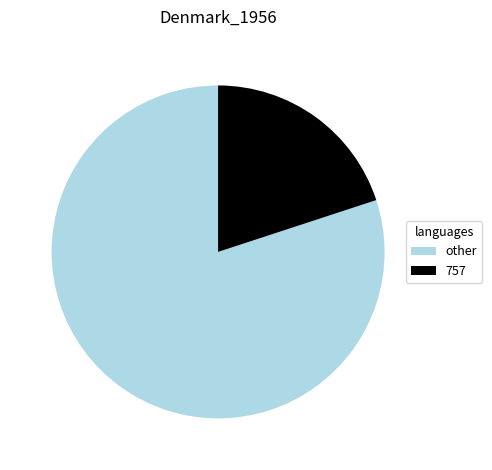

Which category has the smallest portion of the pie?

757